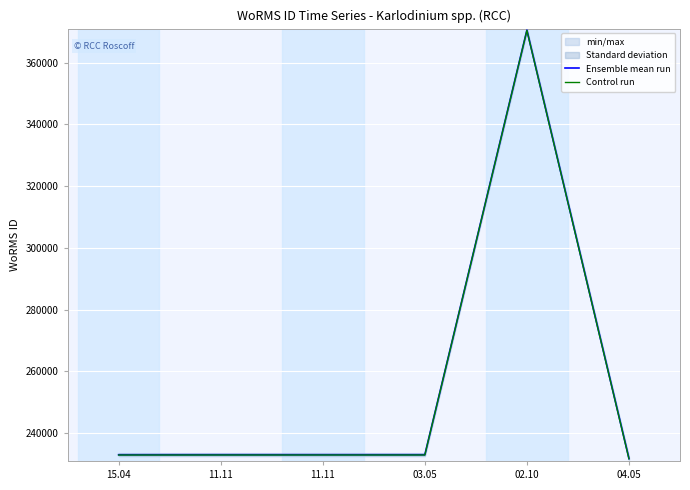

At how many categories does at least one series exceed 339988?

1